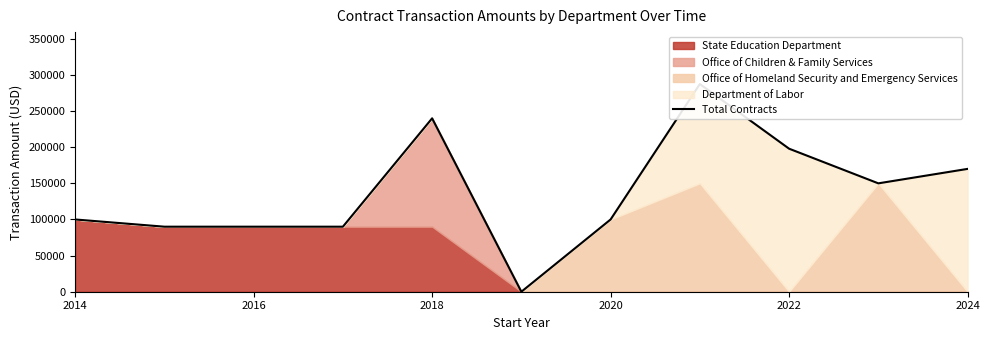

Which has a higher value, 2016 or 2024?

2016